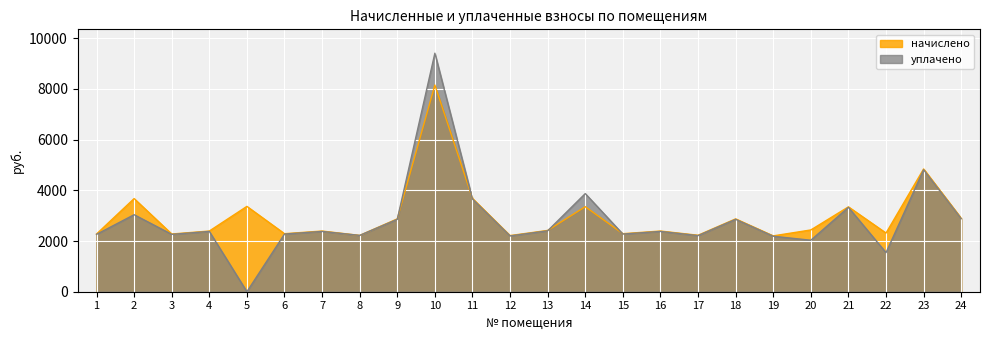

Between 3 and 12, which is larger?

3